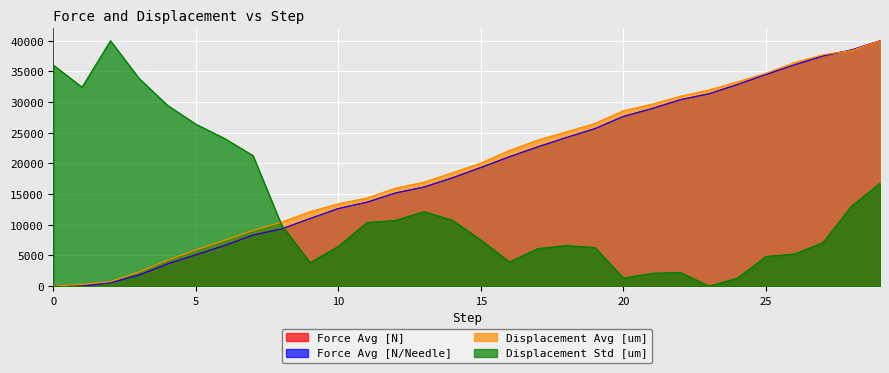

How many positive values does the Displacement Avg [um] series have?

29